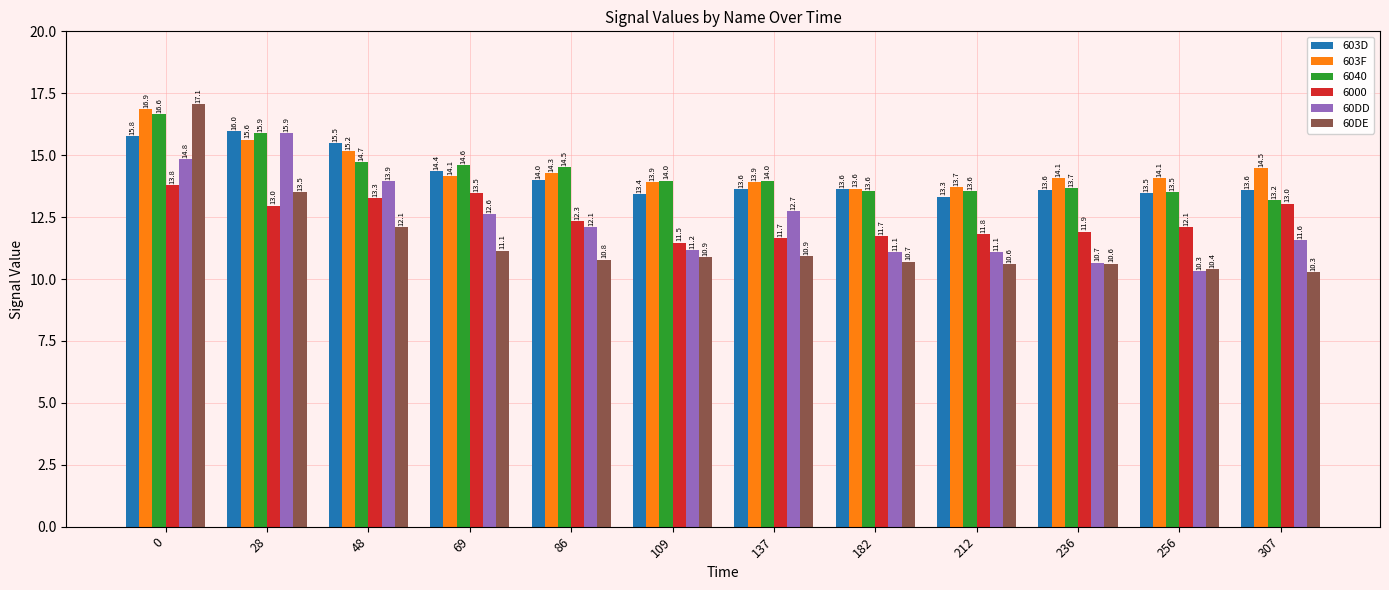

What is the minimum value for 603D?

13.3